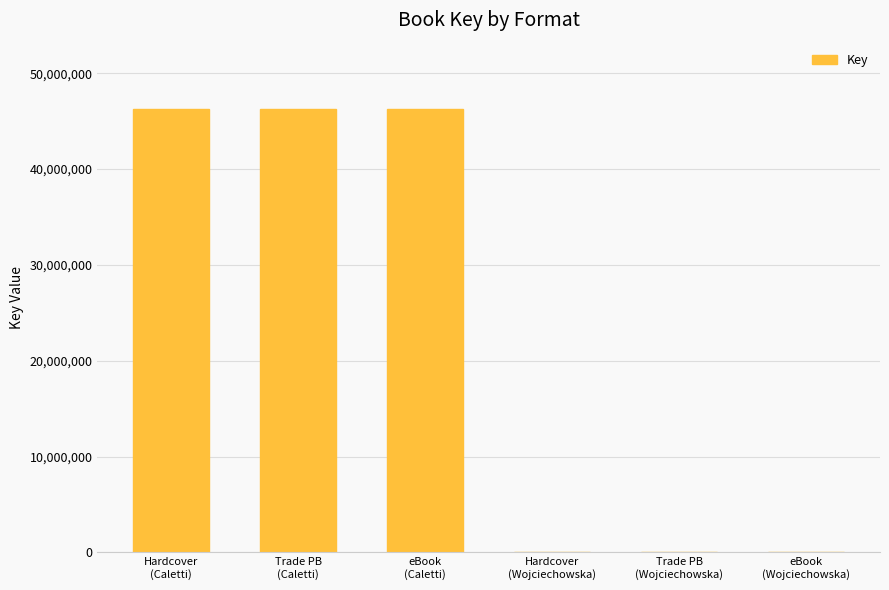

Are the bars grouped side by side (vs. stacked)?

No